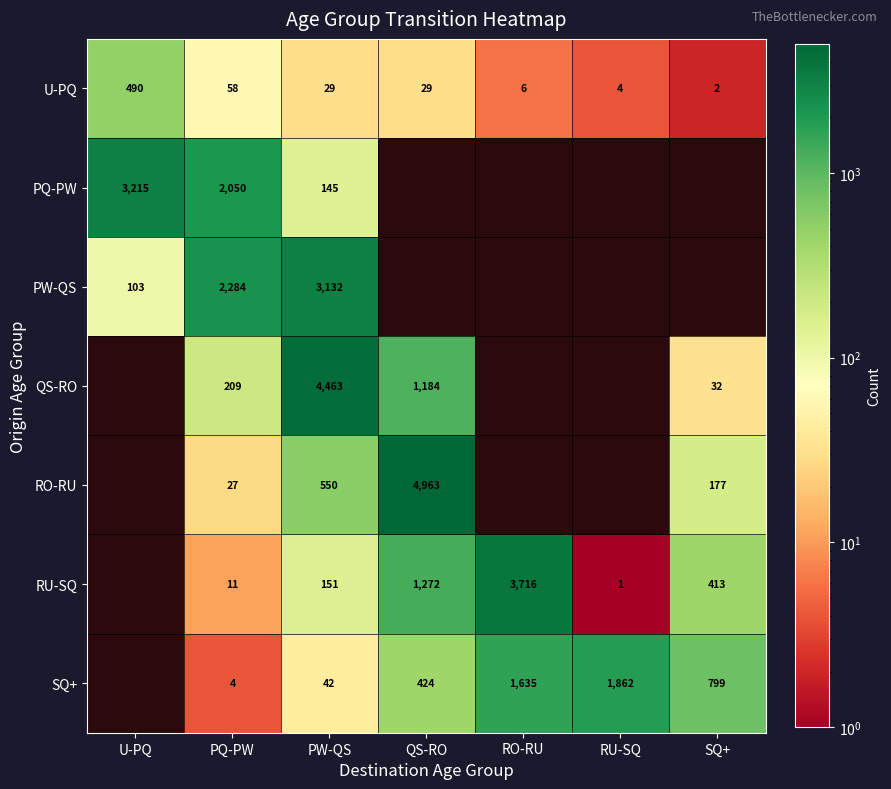

The SQ+ series shows 424 at QS-RO. True or false?

True